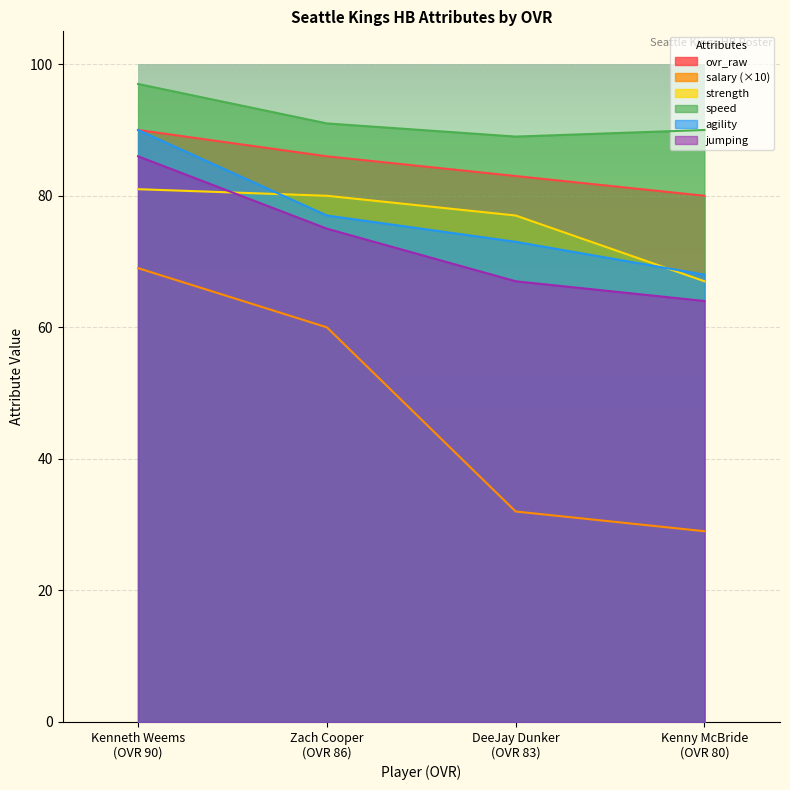

List the labels in order of agility value, smallest first.

Kenny McBride
(OVR 80), DeeJay Dunker
(OVR 83), Zach Cooper
(OVR 86), Kenneth Weems
(OVR 90)